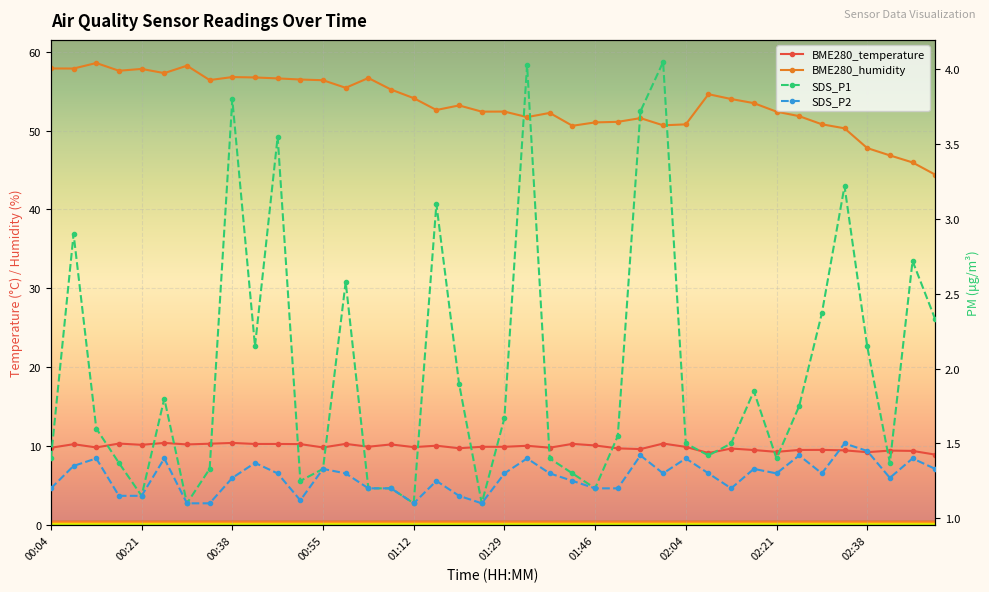

Is it true that BME280_humidity equals 51.1 at 01:51?

True